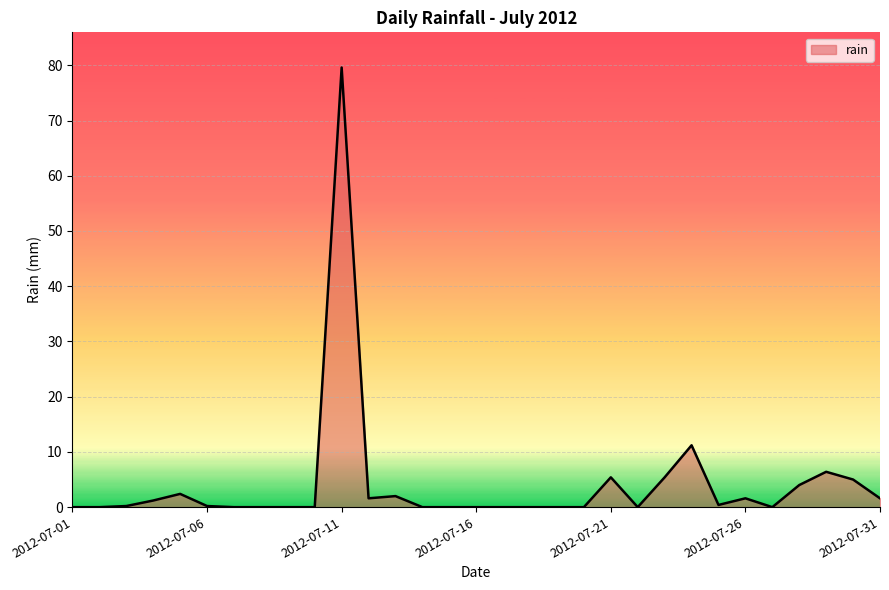

Count the number of categories in the chart.

31